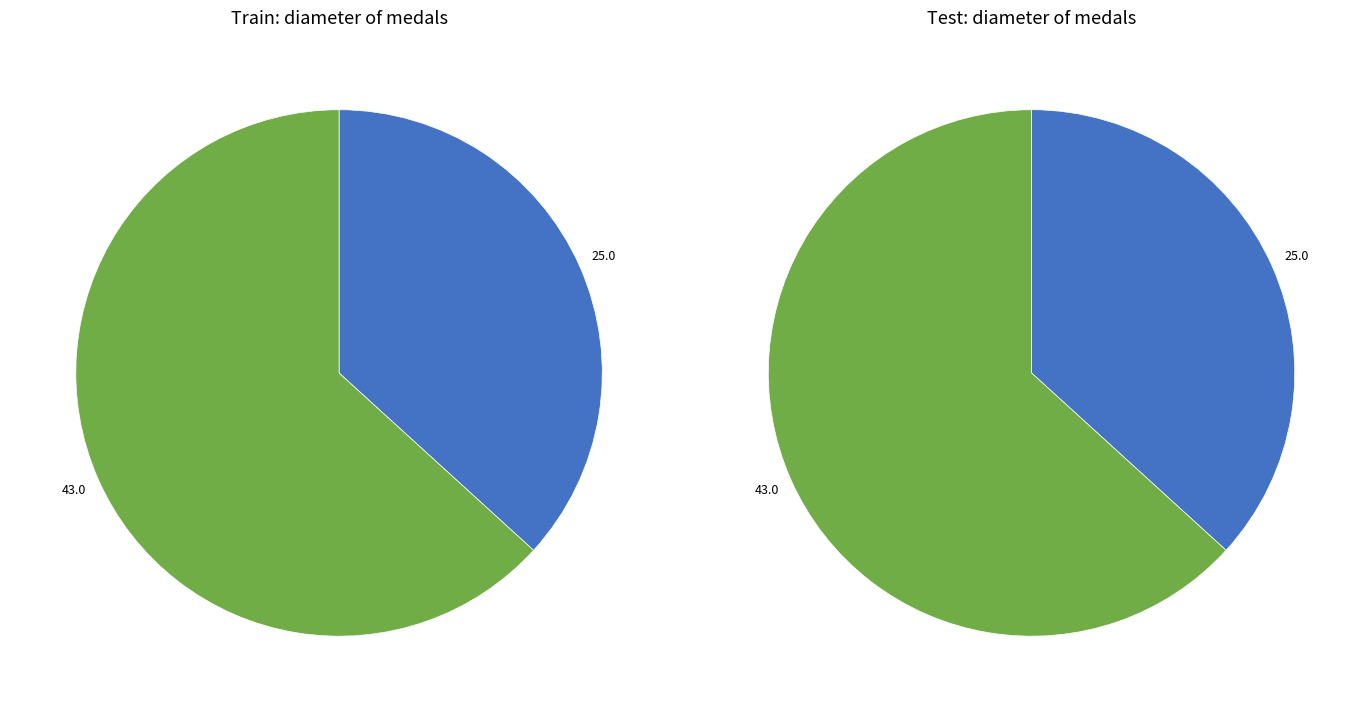

Does Bronze Medal of Ellis, Arthur represent more than half of the total?

No